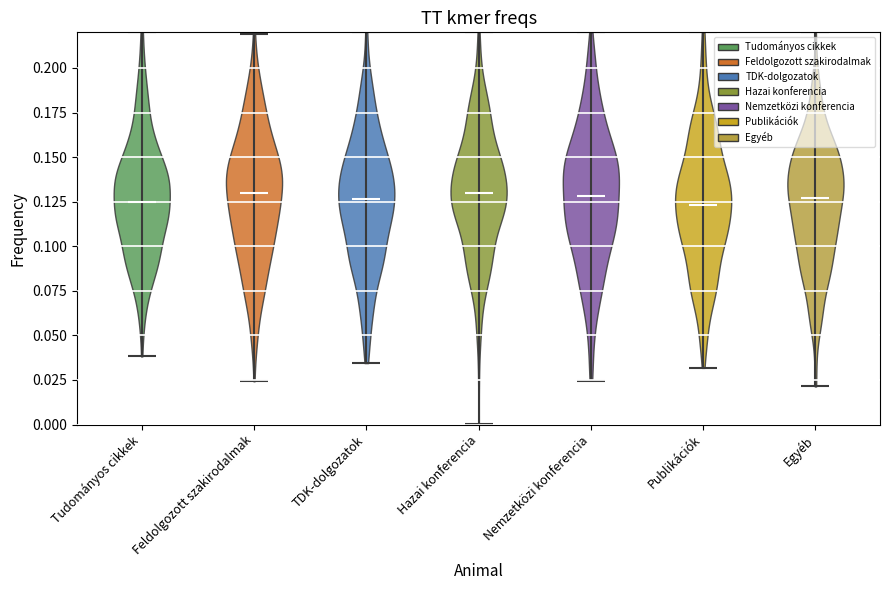

Reading left to right, read every violin against the y-axis: where its median line is, and the lowest and highest points it reaches. The values are not printed on the chart, so give them approximately, as read against the axis.

Tudományos cikkek: median line 0.125, lowest point 0.040, highest point 0.220
Feldolgozott szakirodalmak: median line 0.130, lowest point 0.025, highest point 0.220
TDK-dolgozatok: median line 0.125, lowest point 0.035, highest point 0.220
Hazai konferencia: median line 0.130, lowest point 0.000, highest point 0.220
Nemzetközi konferencia: median line 0.130, lowest point 0.025, highest point 0.220
Publikációk: median line 0.125, lowest point 0.030, highest point 0.220
Egyéb: median line 0.125, lowest point 0.020, highest point 0.220